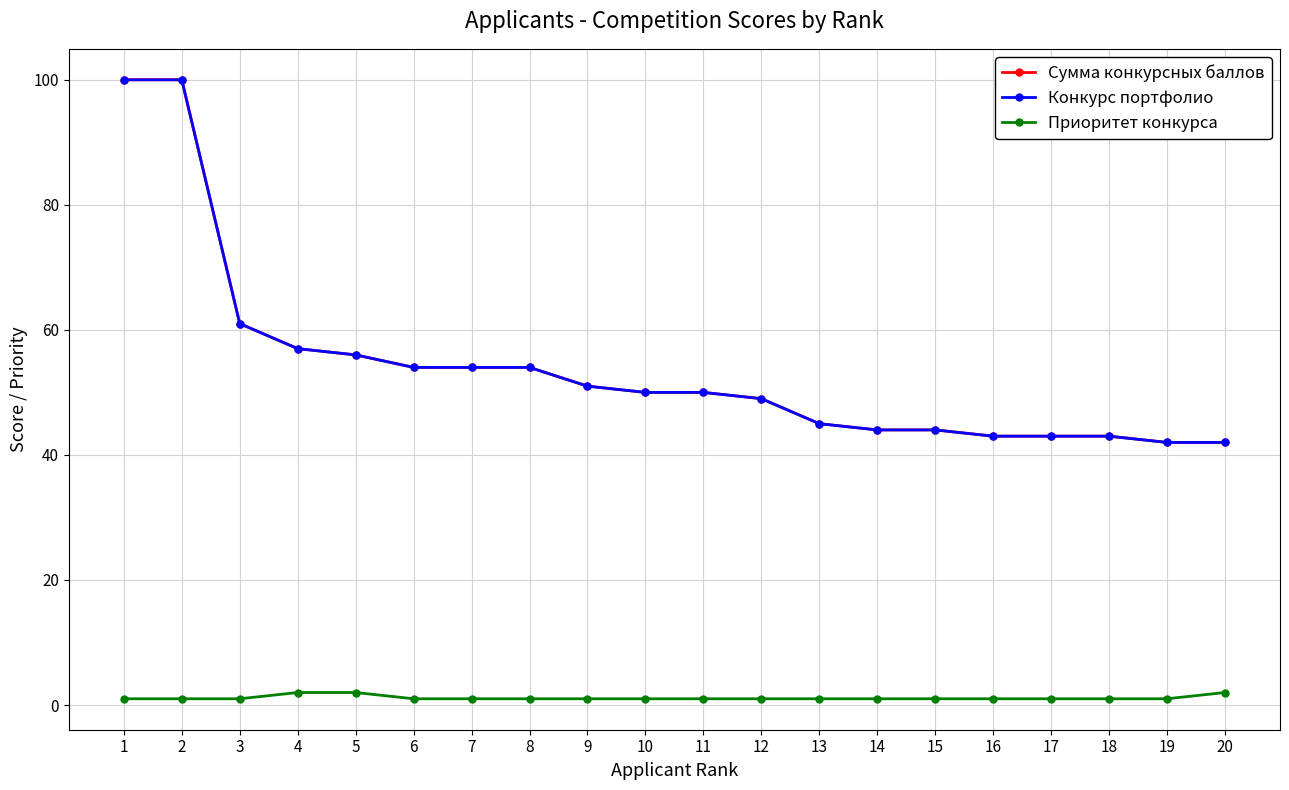

What is the total value across all series at 8?

109